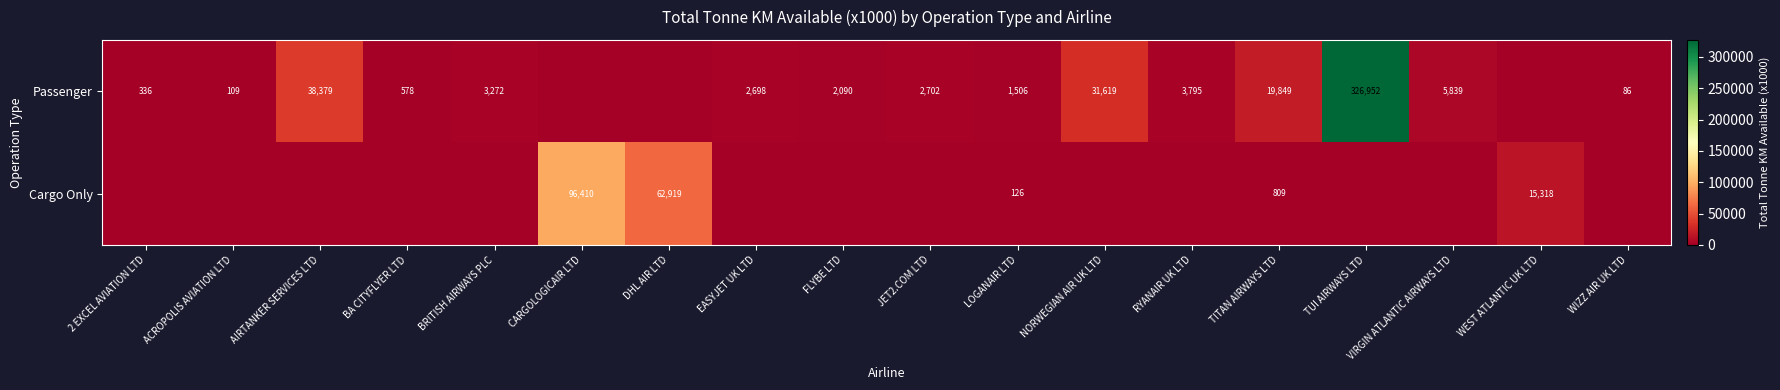

The value of Cargo Only at DHL AIR LTD is 62919. True or false?

True